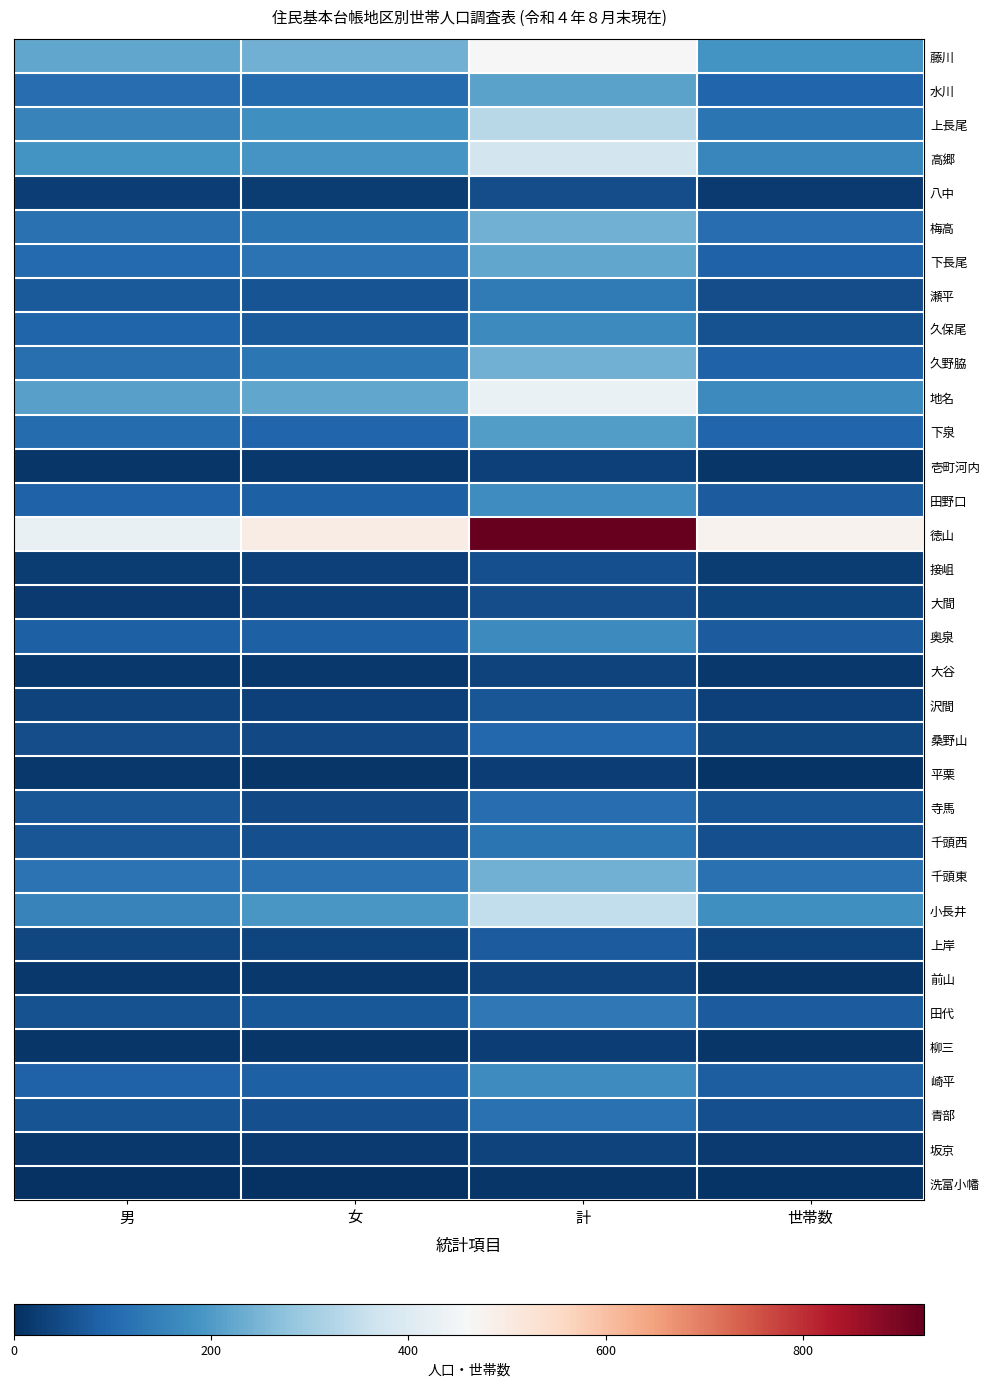

At how many categories does at least one series exceed 266?

4